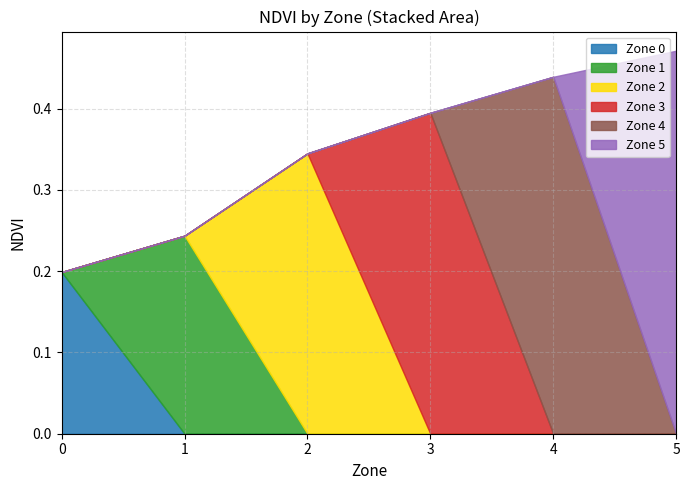

The value of Zone 0 at 3 is 0.0. True or false?

True